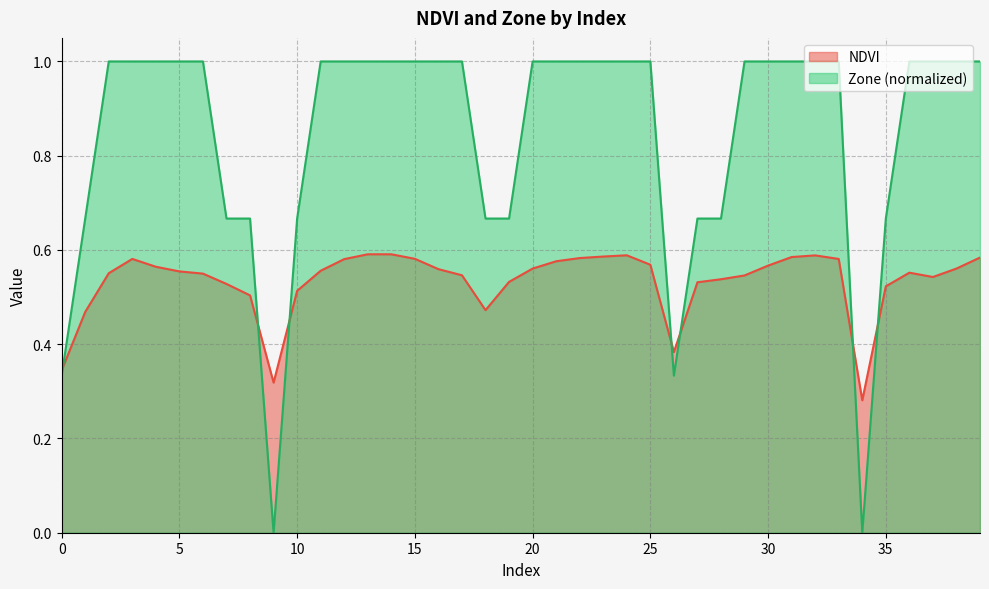

How many times do Zone and NDVI cross each other?

7